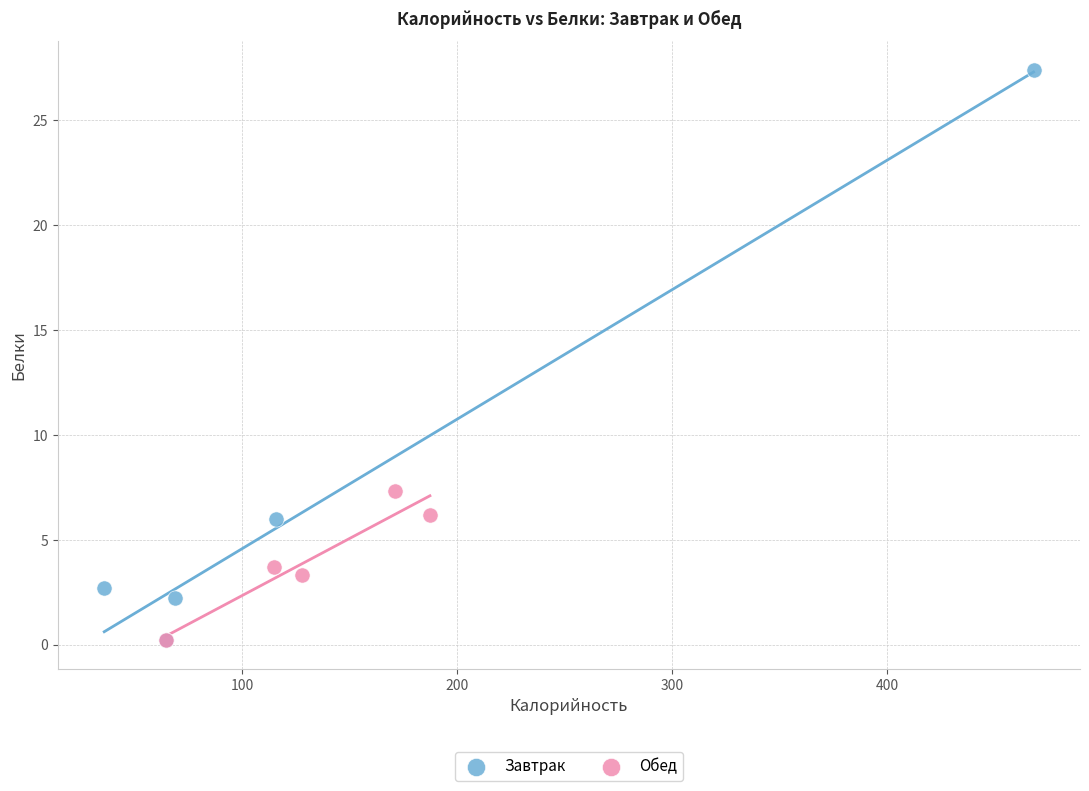

Which series contains the highest Y value?

Завтрак